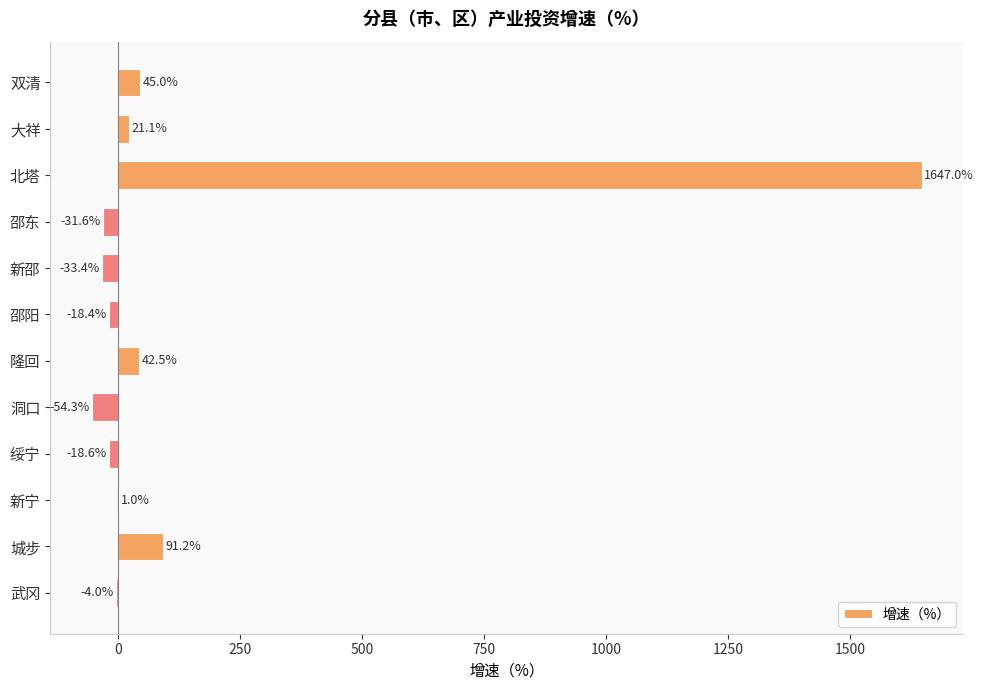

What is the change in value from 大祥 to 新宁?

-20.1